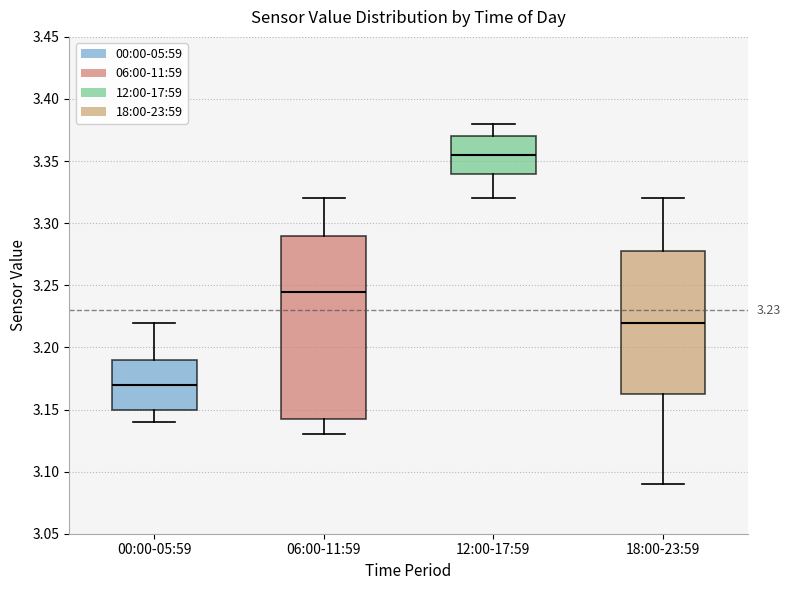

Which box has the highest median line?

12:00-17:59